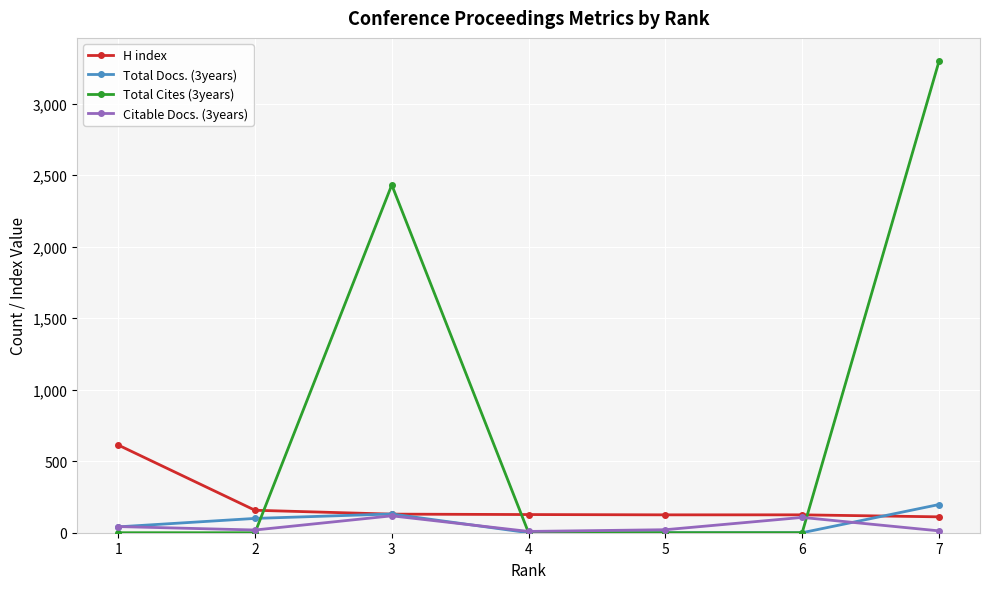

At which category is the sum across all series the highest?

7